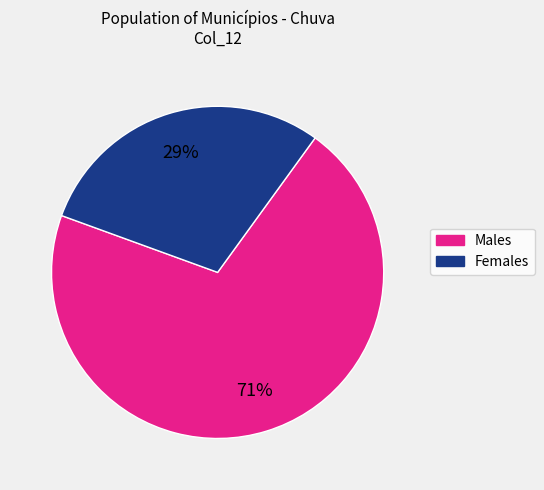

Does any single category account for the majority?

Yes